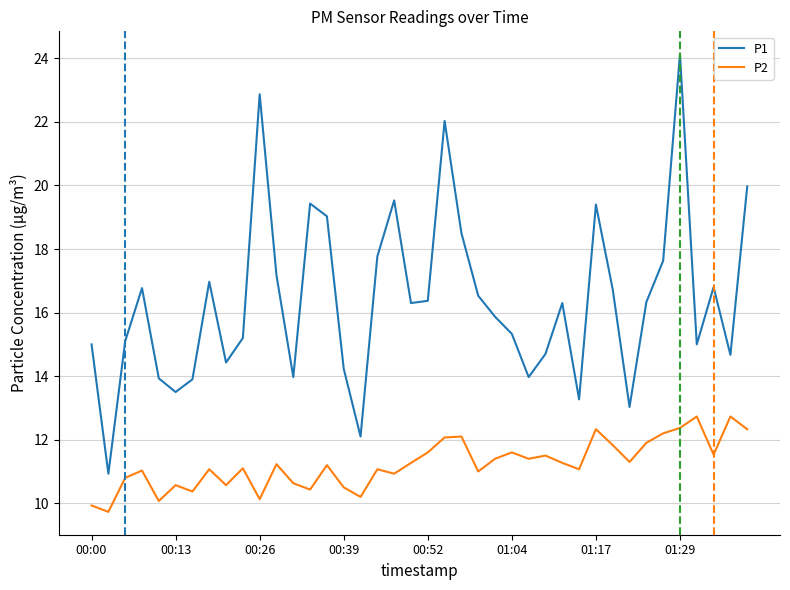

Which series has the largest range (max minus min)?

P1